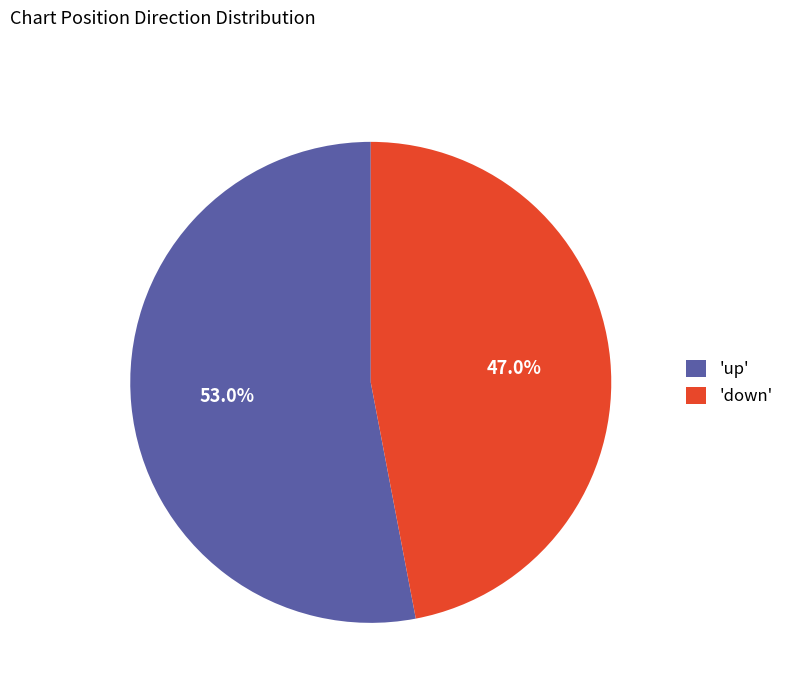

Combined, what portion of the pie is 'up' and 'down'?

100.0%